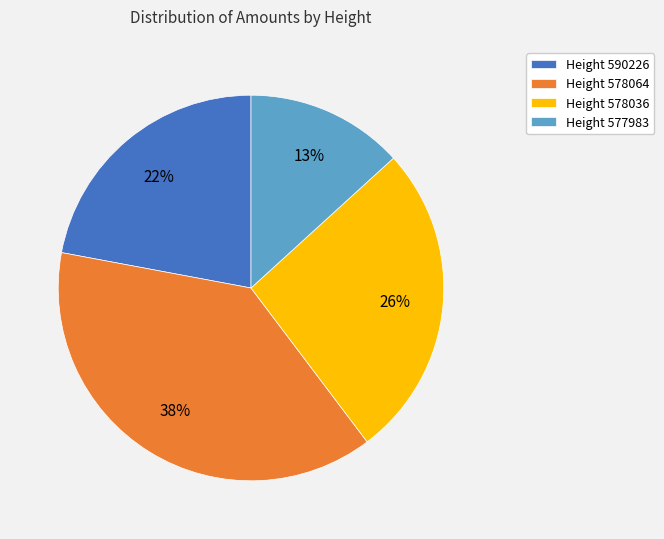

Is there any slice that represents more than half of the pie?

No